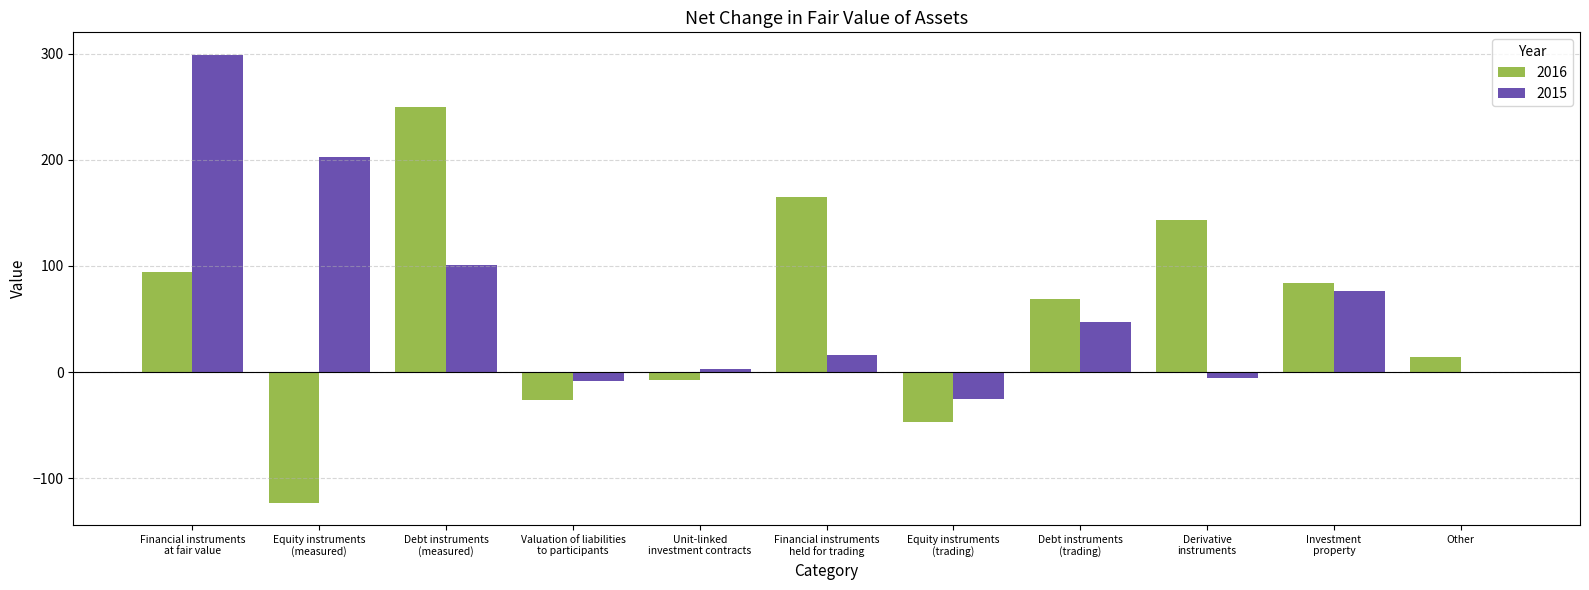

What is the maximum value shown in the chart?

299